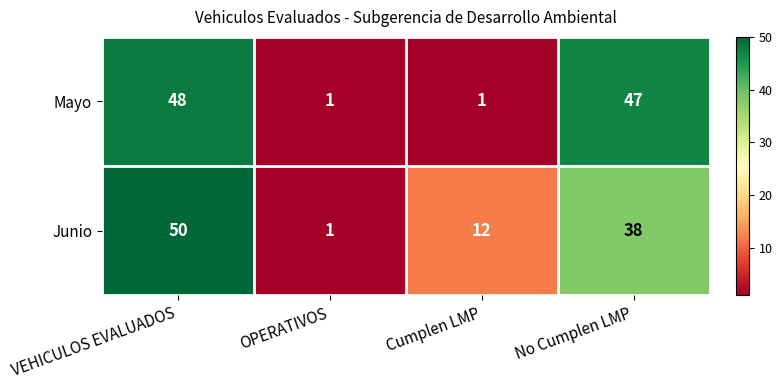

True or false: Junio has a value of 85 at VEHICULOS EVALUADOS.

False